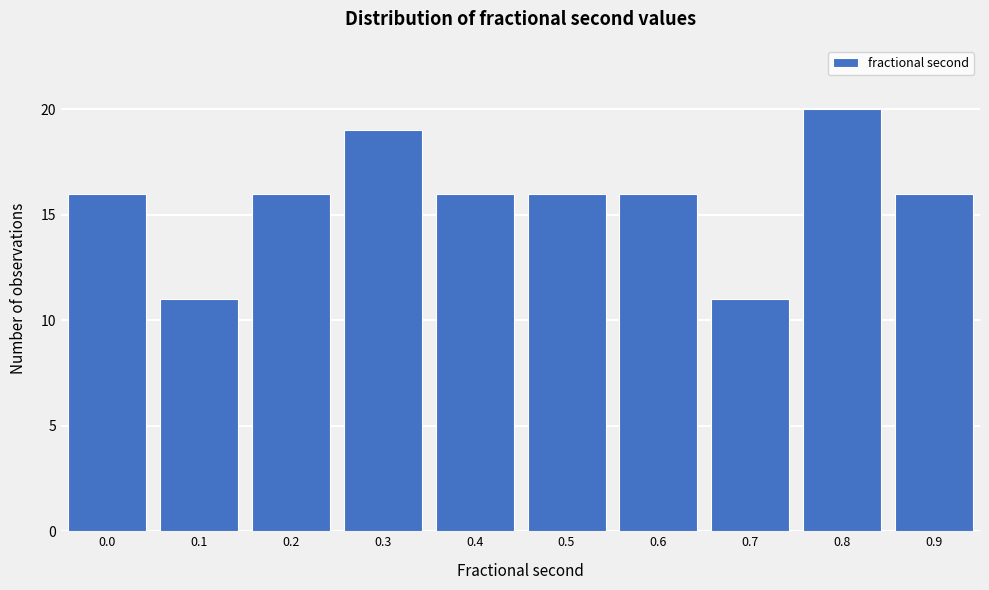

Reading left to right, what are all the values shown in this chart?

0.0=16	0.1=11	0.2=16	0.3=19	0.4=16	0.5=16	0.6=16	0.7=11	0.8=20	0.9=16